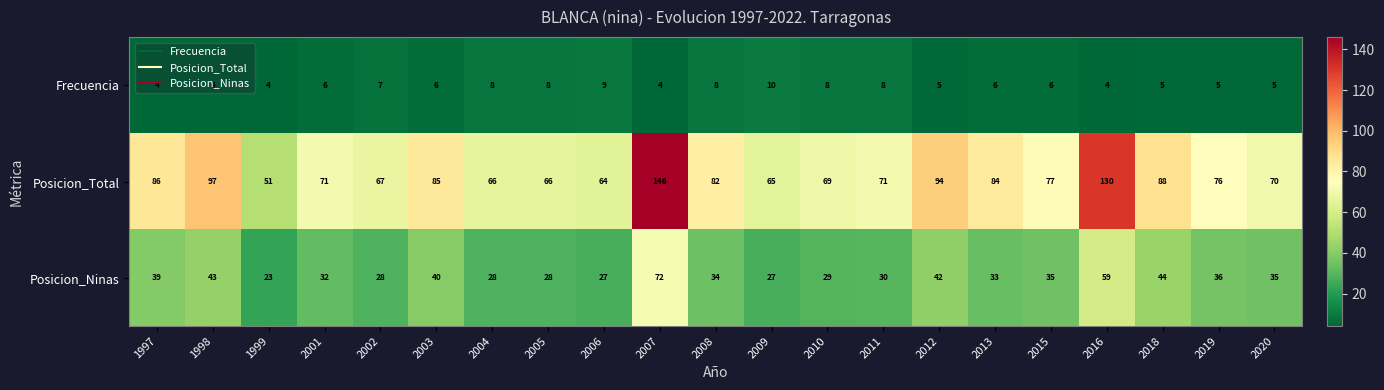

The value of Posicion_Total at 2019 is 76. True or false?

True